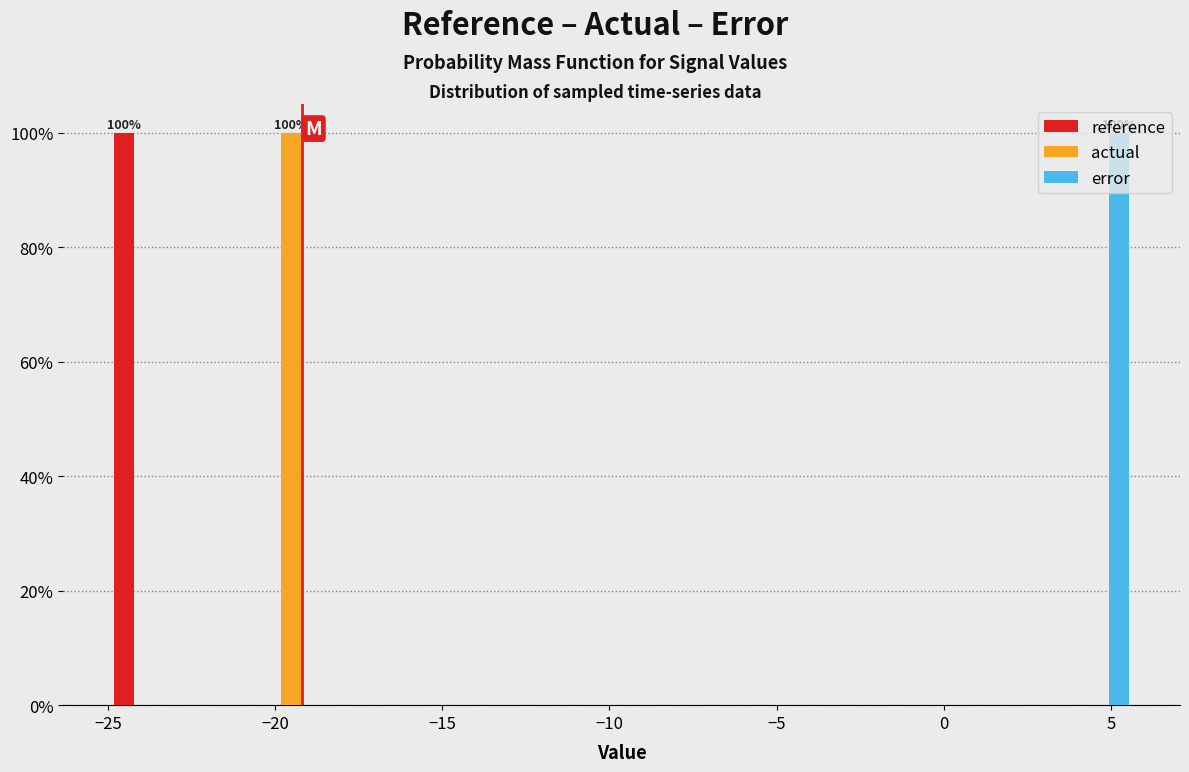

In the actual series, which range on the x-axis has the tallest bar?

-20.5 to -18.5